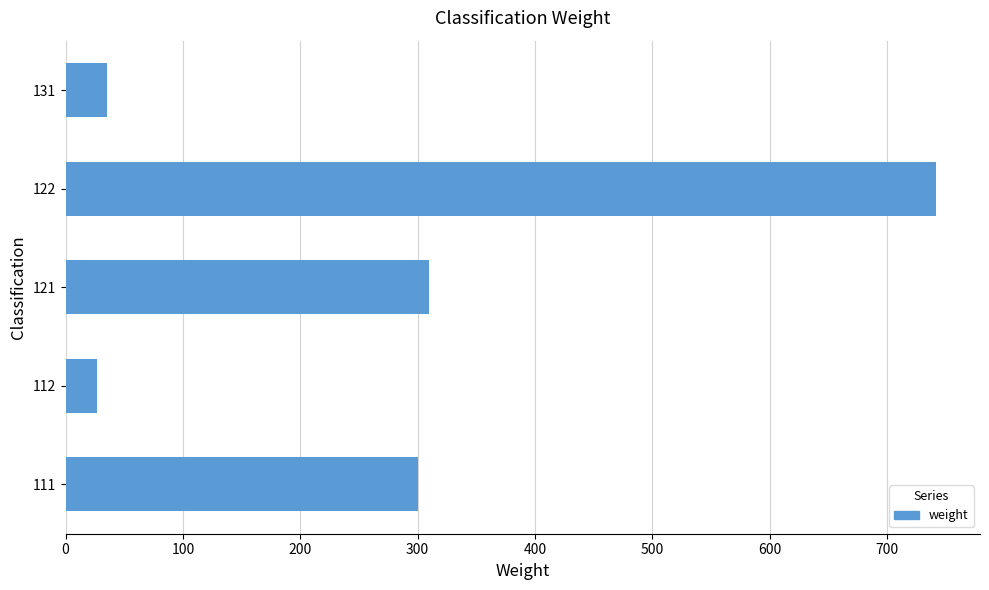

List the labels in order of value, largest first.

122, 121, 111, 131, 112